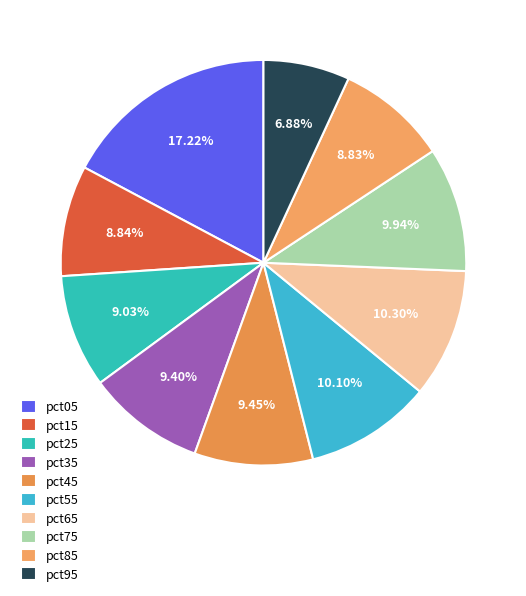

To the nearest percent, what is the difference between the pct55 and pct15 slice percentages?

1%